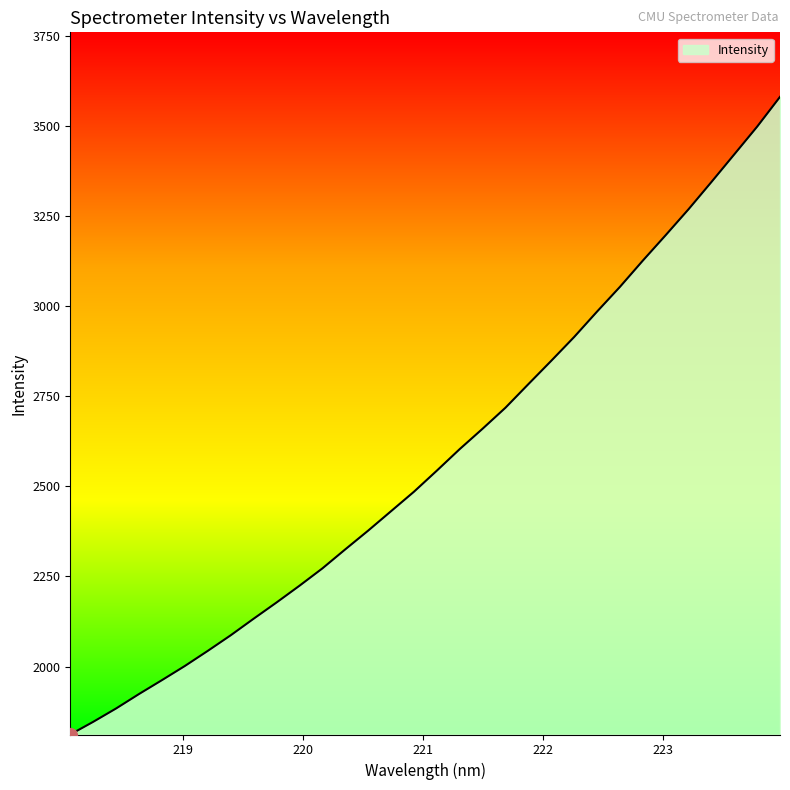

What is the smallest value displayed?

1811.4